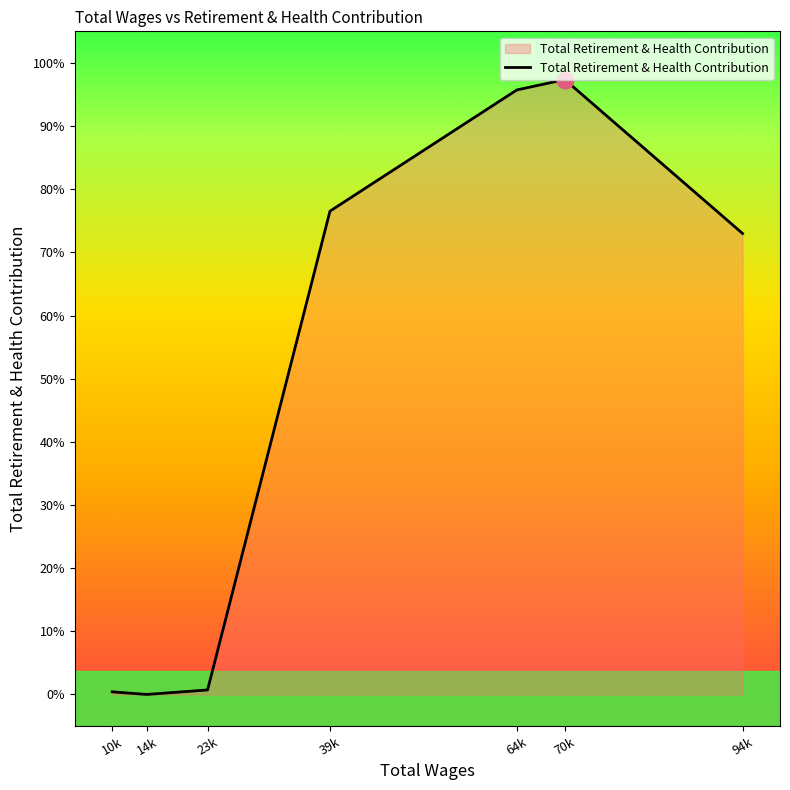

True or false: there are more than 0 points higher than both neighbors.

True